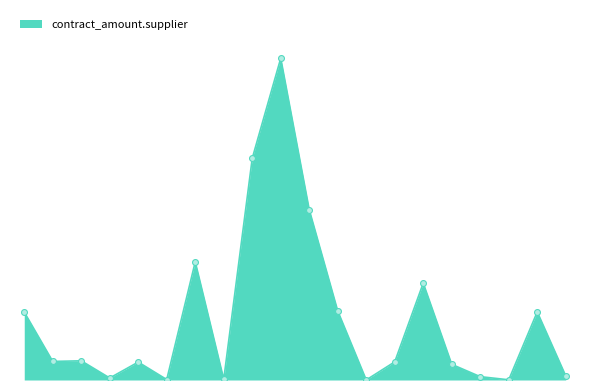

Is this an area chart (filled region under the line)?

Yes